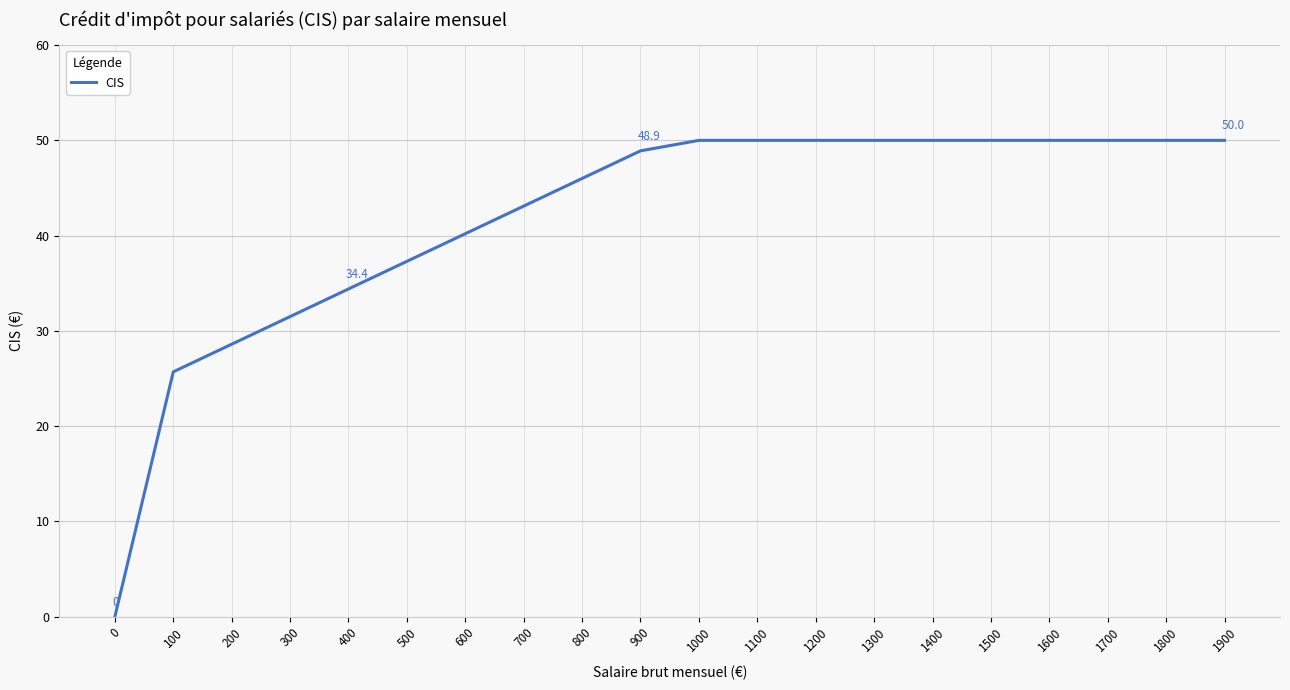

Count the number of categories in the chart.

20